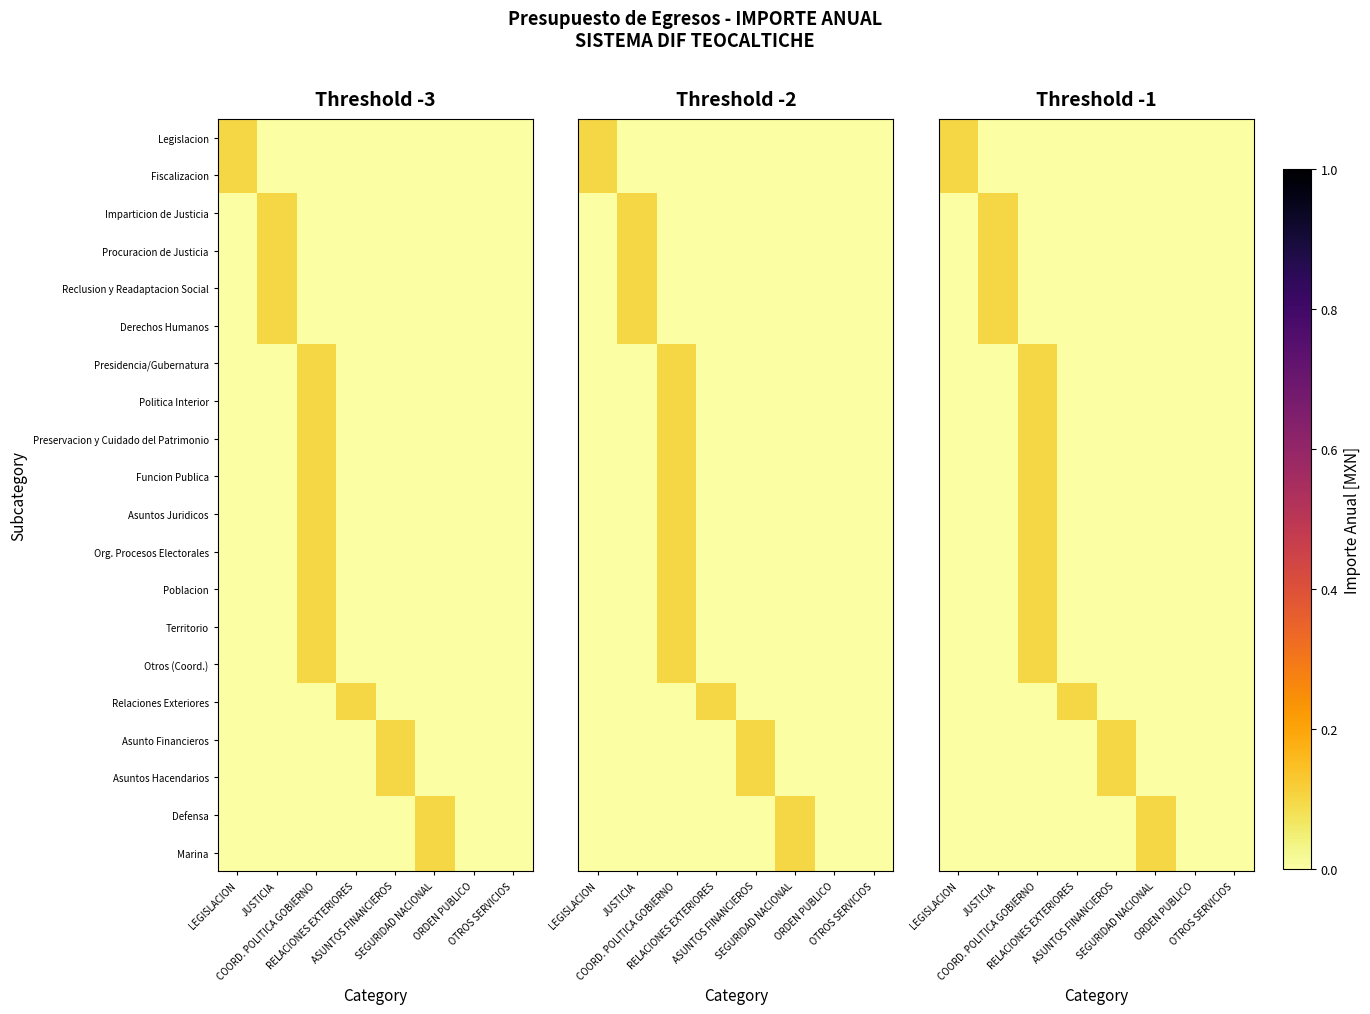

At which category does the chart reach its minimum across all series?

JUSTICIA